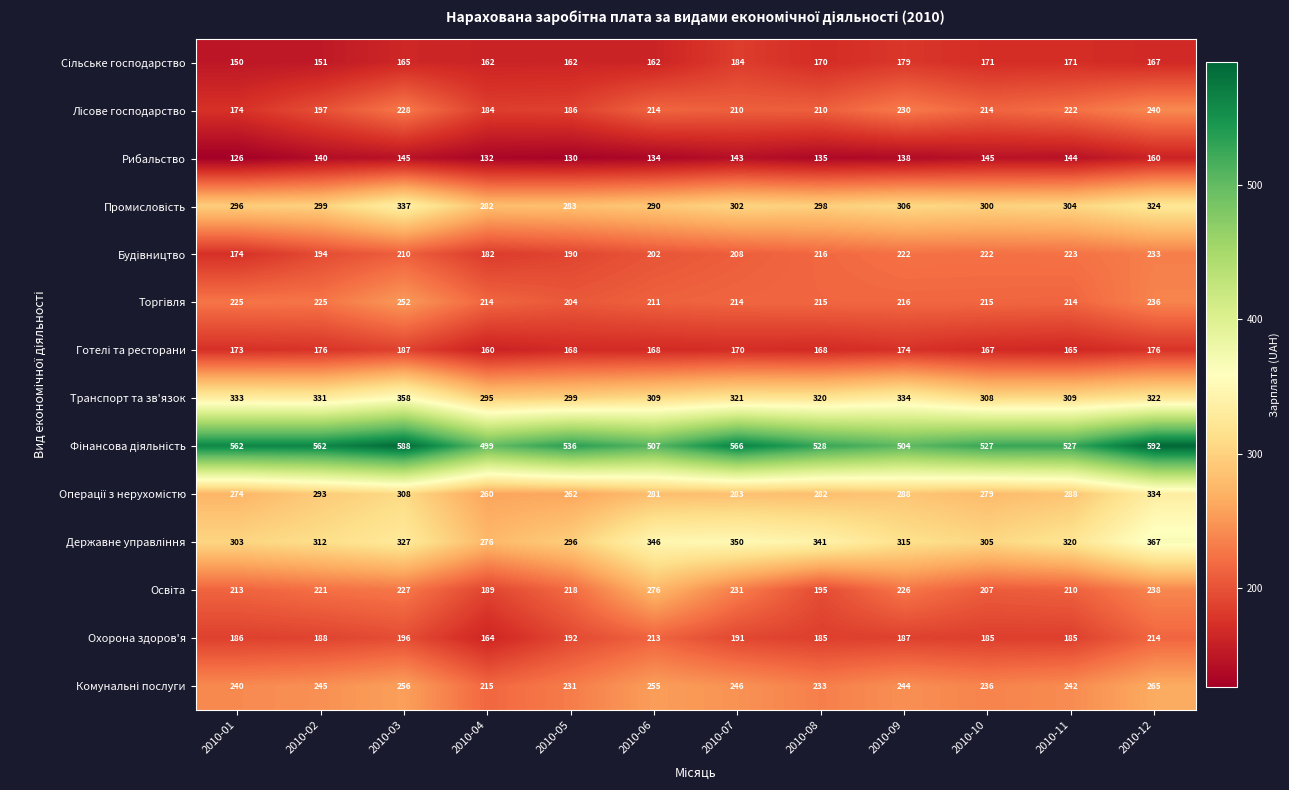

What is the minimum value for Рибальство?

126